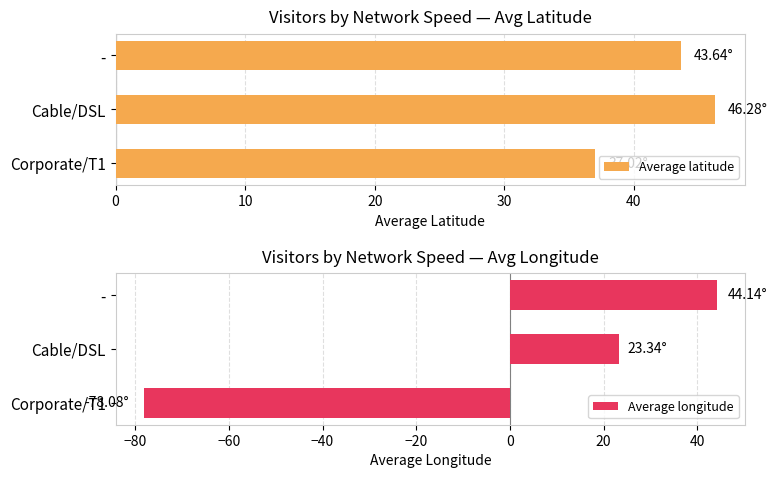

How many series are shown in this chart?

2